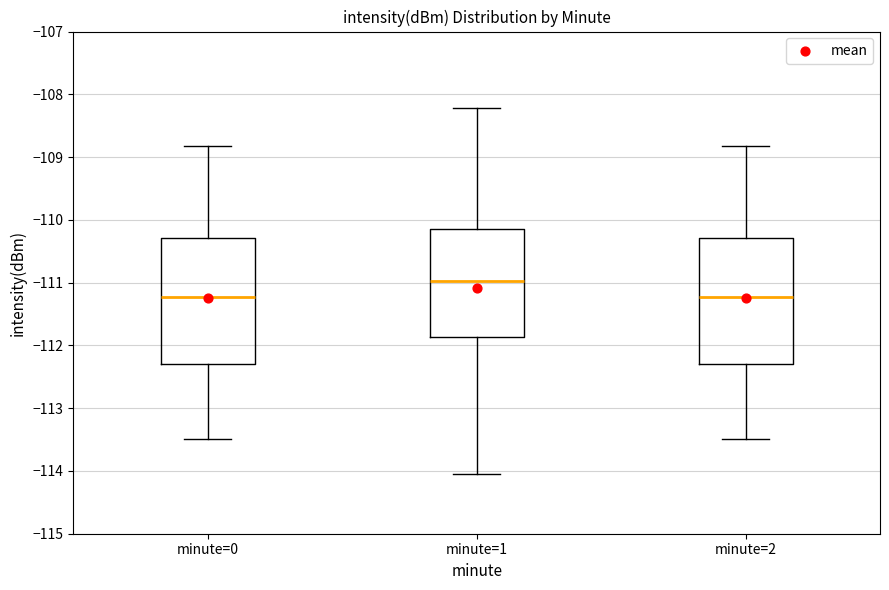

Where is the lower edge of the box for minute=2 on the y-axis? The values are not printed on the chart, so give them approximately, as read against the axis.

-112.3